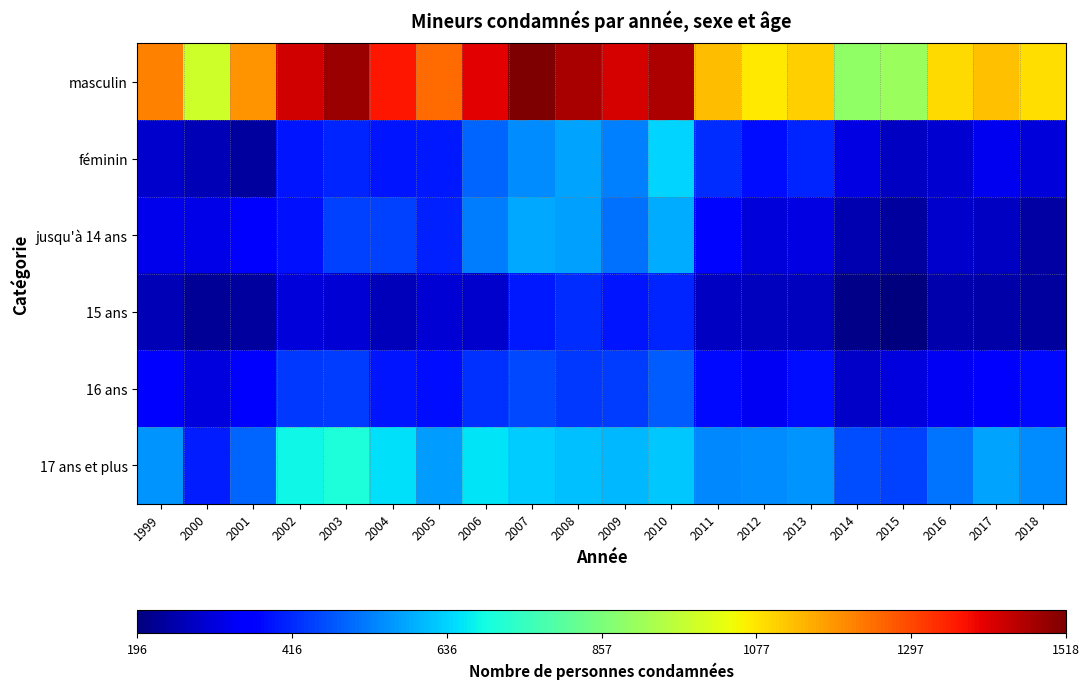

Rank the series by their maximum value, from highest to lowest.

masculin, 17 ans et plus, féminin, jusqu'à 14 ans, 16 ans, 15 ans